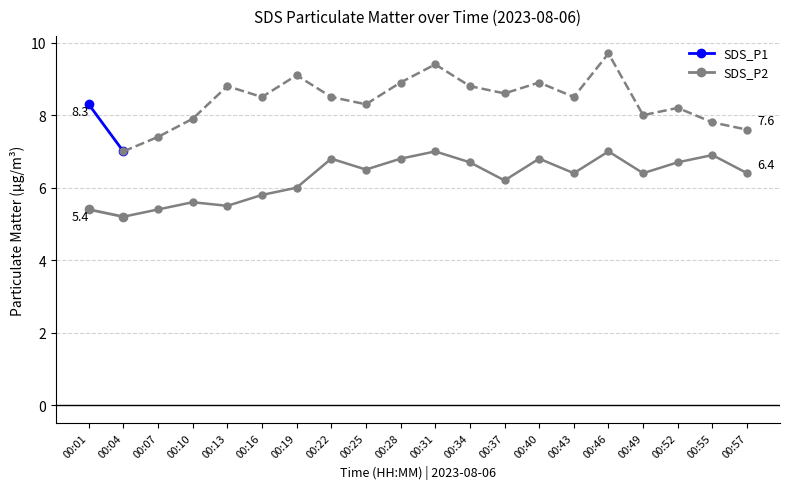

What is the value of the SDS_P1 point at the 1st from the left?

8.3